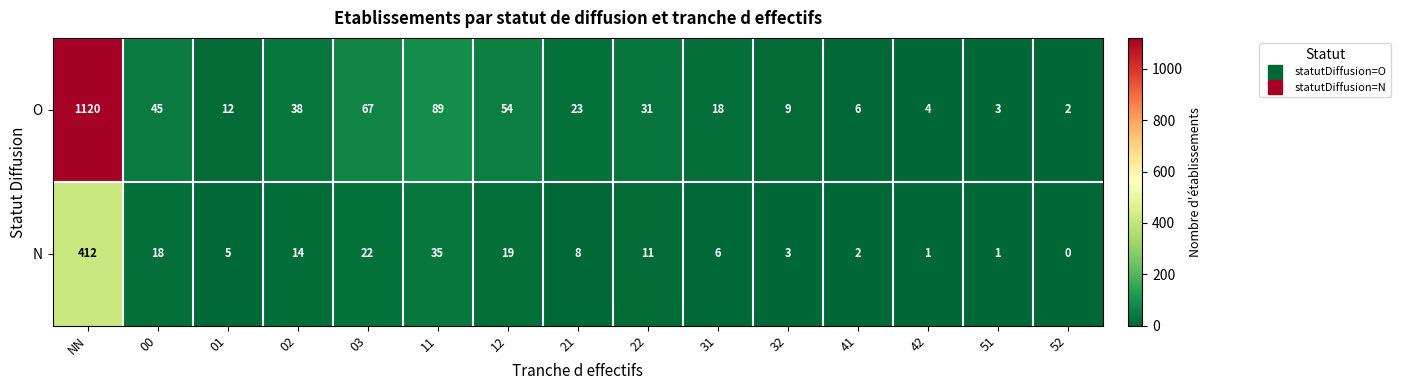

What is the difference between the highest and lowest values at 31?

12